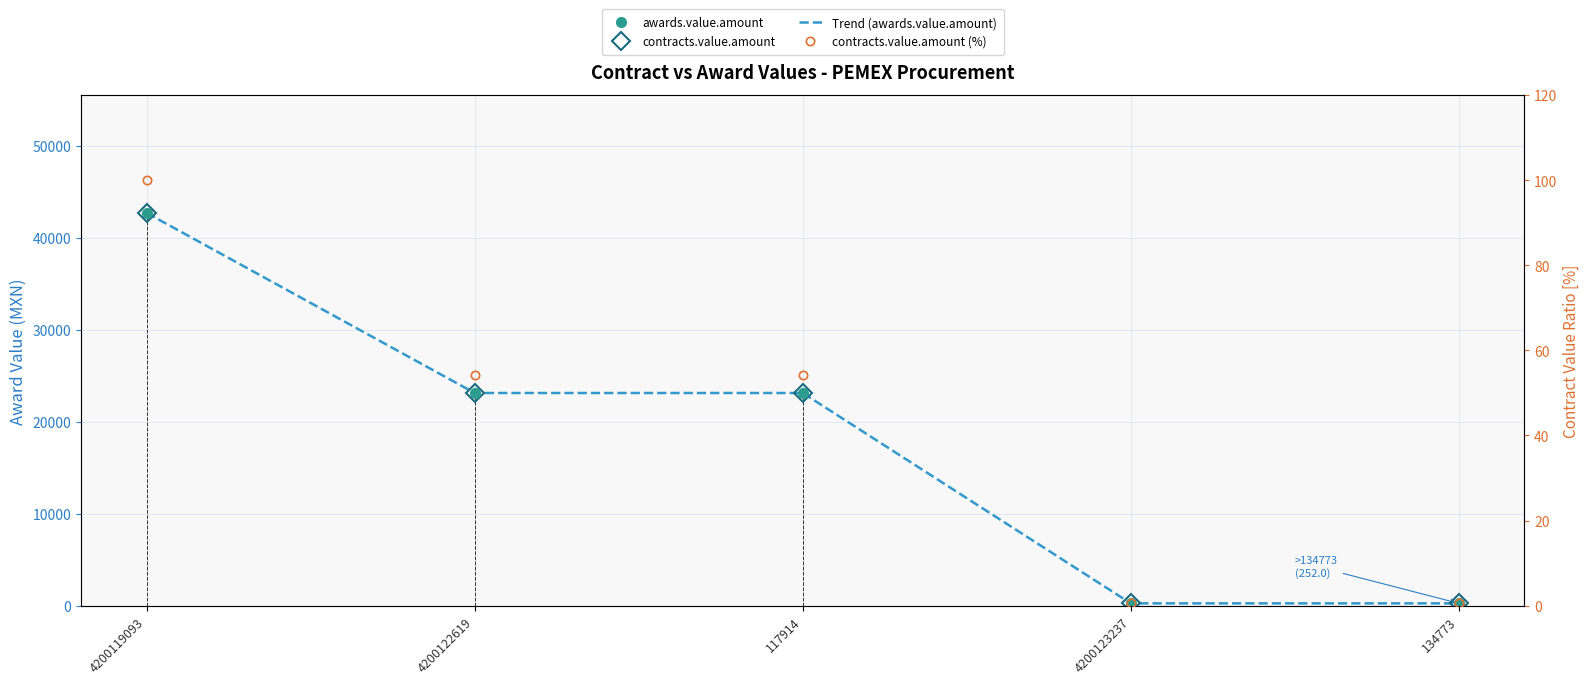

The value of contracts.value.amount at 4200119093 is 16507.7. True or false?

False